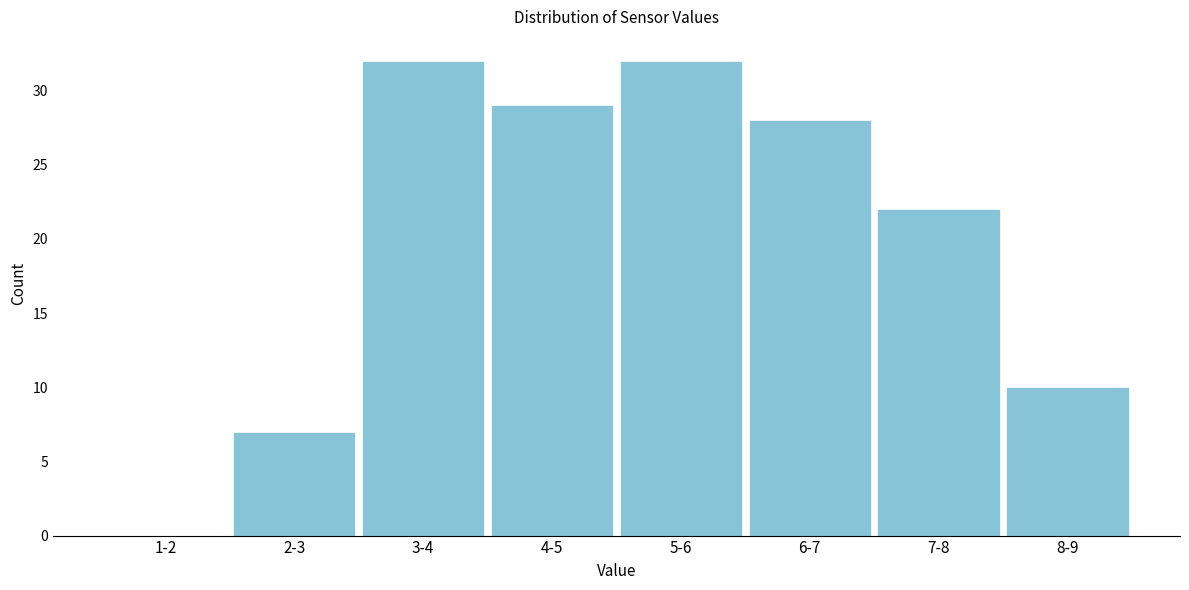

Reading right to left, extract all data points from this chart.

8-9=10	7-8=22	6-7=28	5-6=32	4-5=29	3-4=32	2-3=7	1-2=0